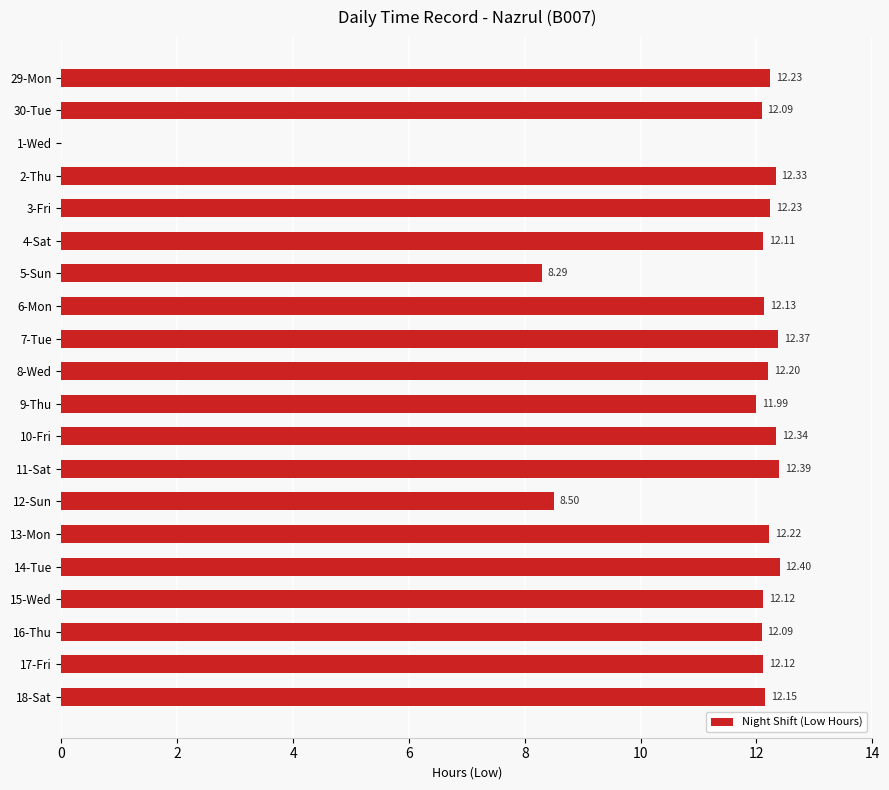

What is the maximum value shown in the chart?

12.4